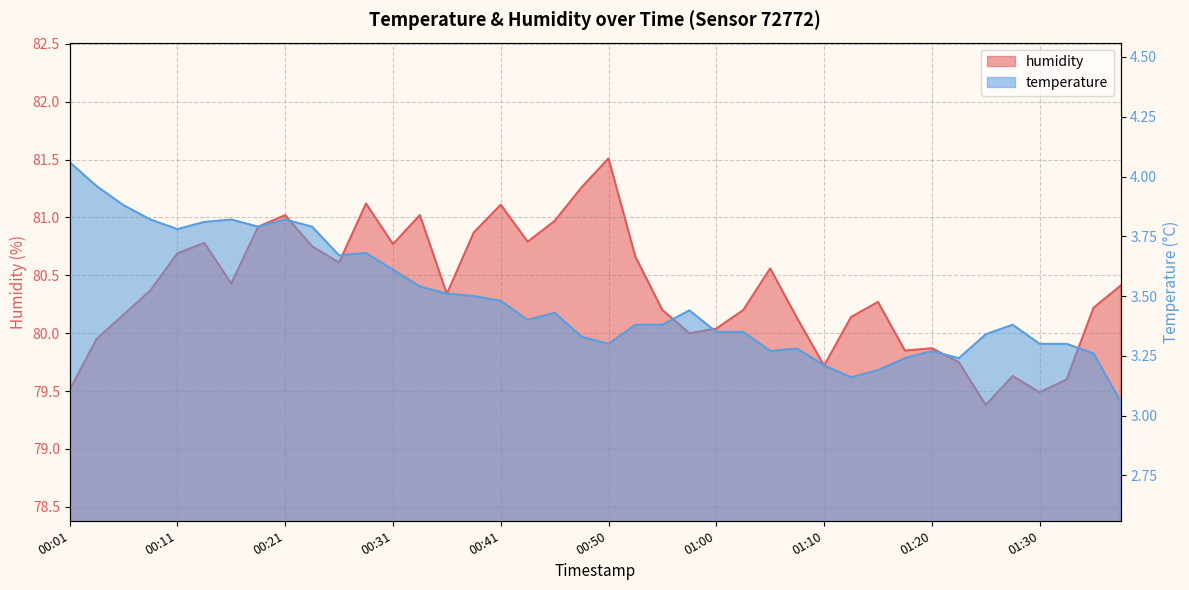

Rank the series by their average value, from highest to lowest.

humidity, temperature